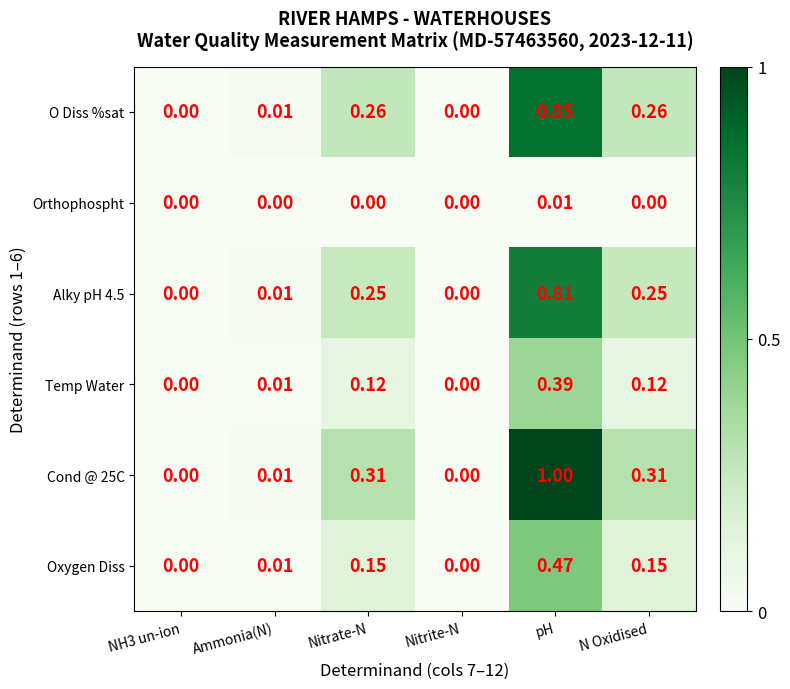

At which category does the chart reach its peak across all series?

pH